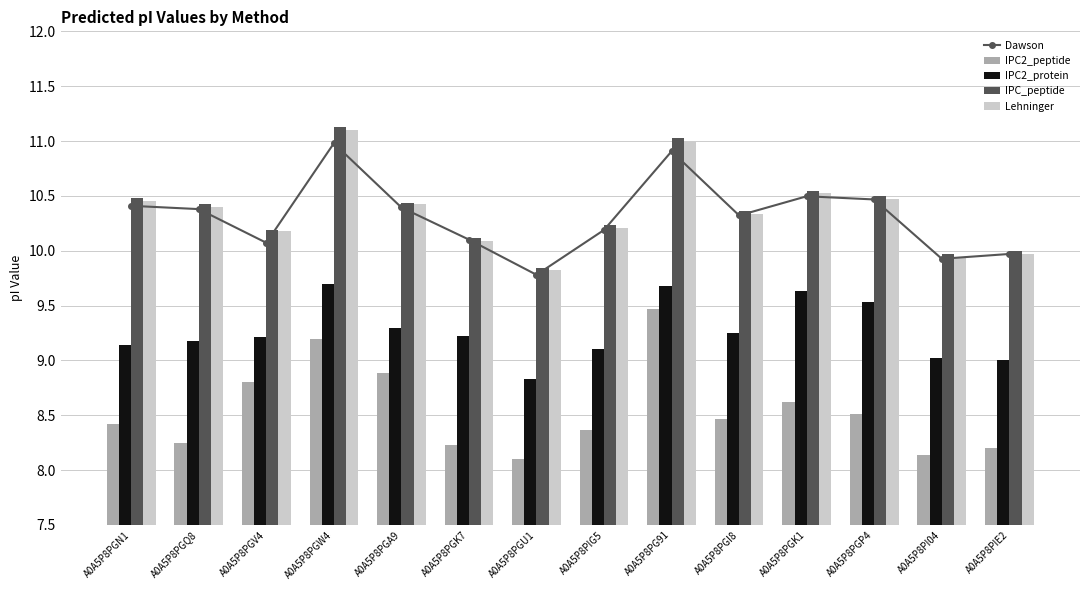

What value does the Dawson series have at A0A5P8PGP4?

10.5